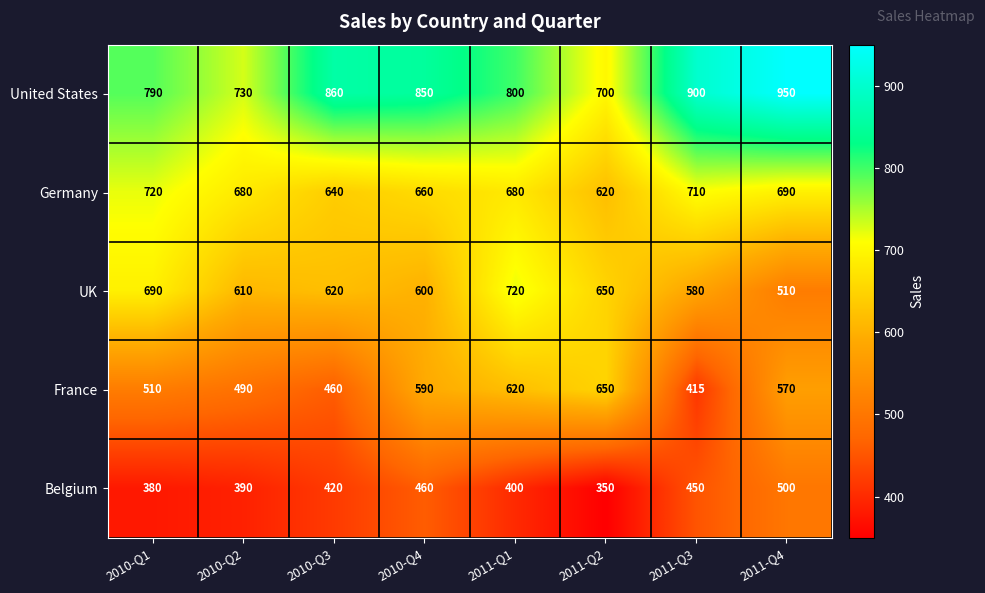

True or false: Belgium has a value of 144 at 2010-Q2.

False